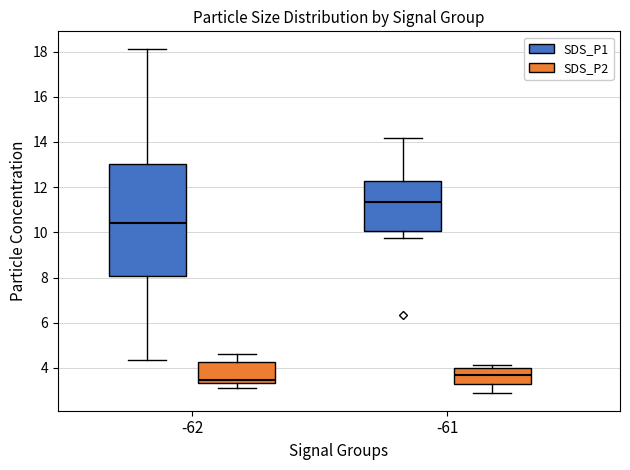

Where is the upper edge of the box for -61 (SDS_P2) on the y-axis? The values are not printed on the chart, so give them approximately, as read against the axis.

4.0